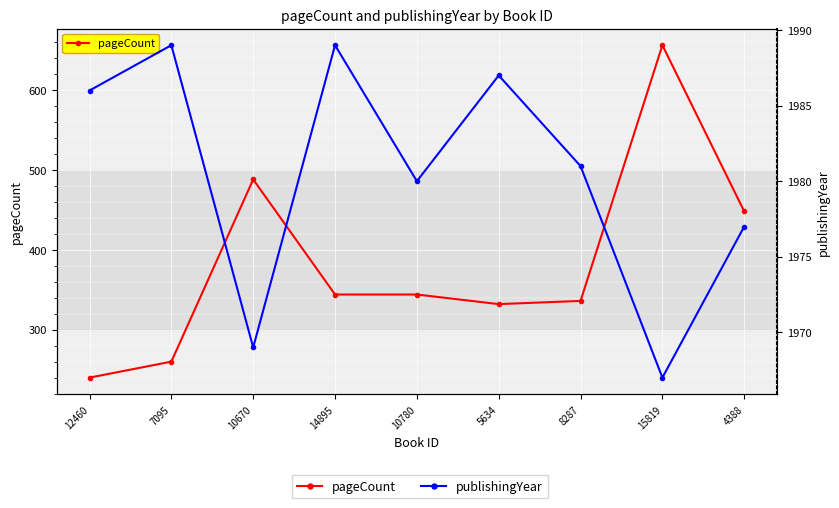

What is the maximum value for publishingYear?

1989